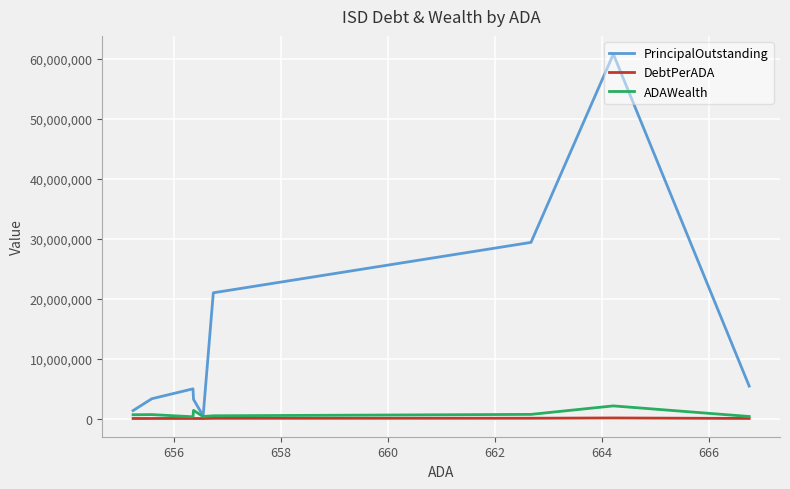

How many interior local peaks does the ADAWealth series have?

3